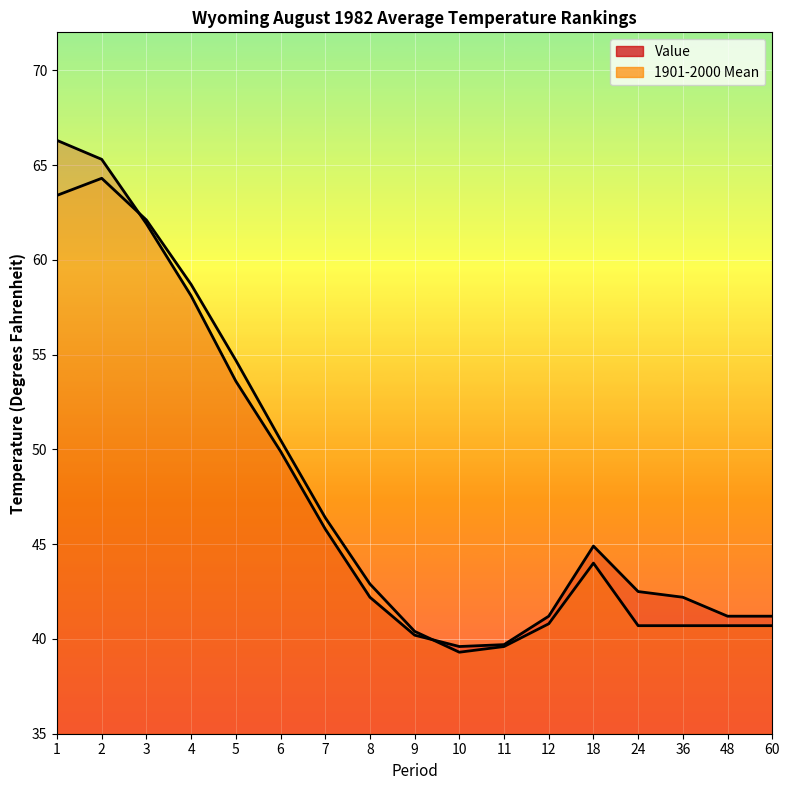

Between which two adjacent categories do 1901-2000 Mean and Value first intersect?

2 and 3